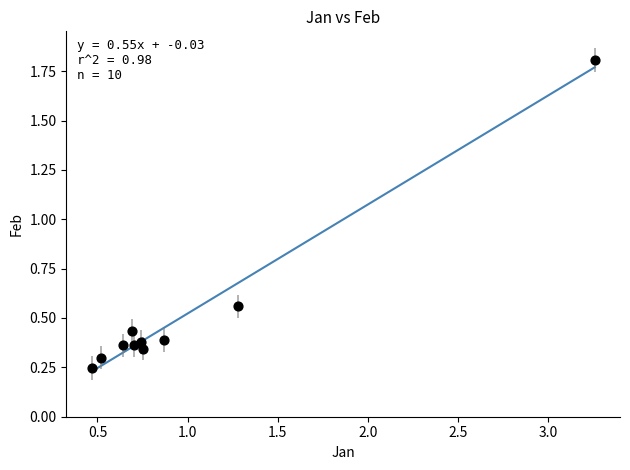

What is the average X value?

1.0